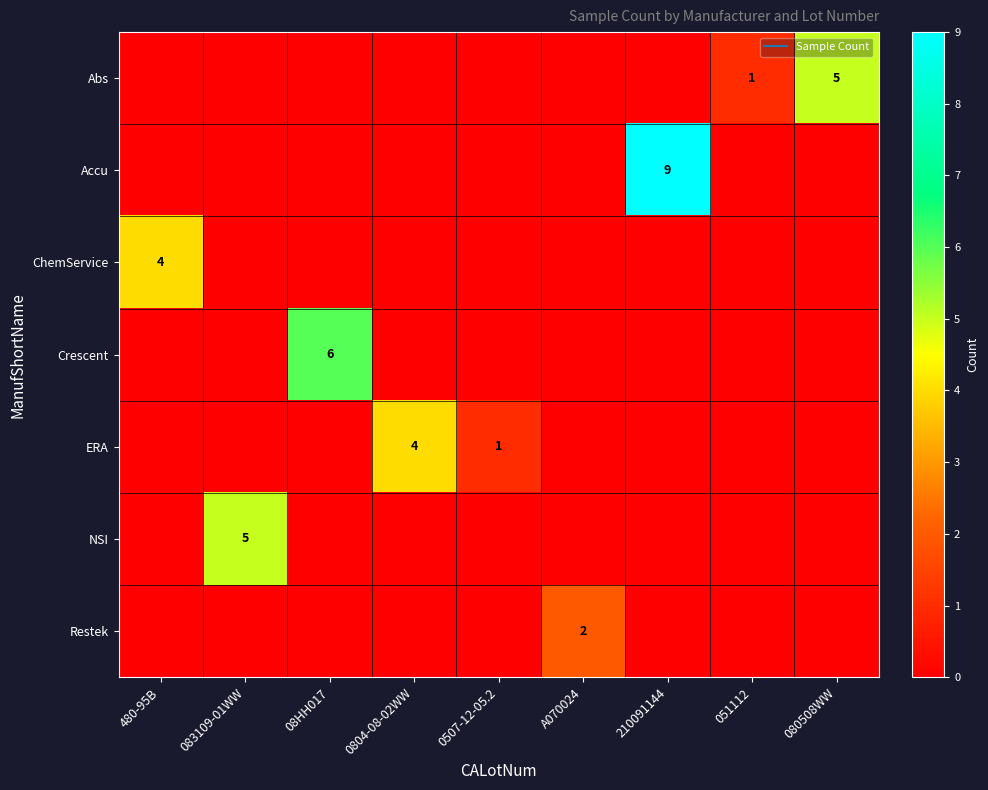

Is it true that NSI equals 0 at 051112?

True